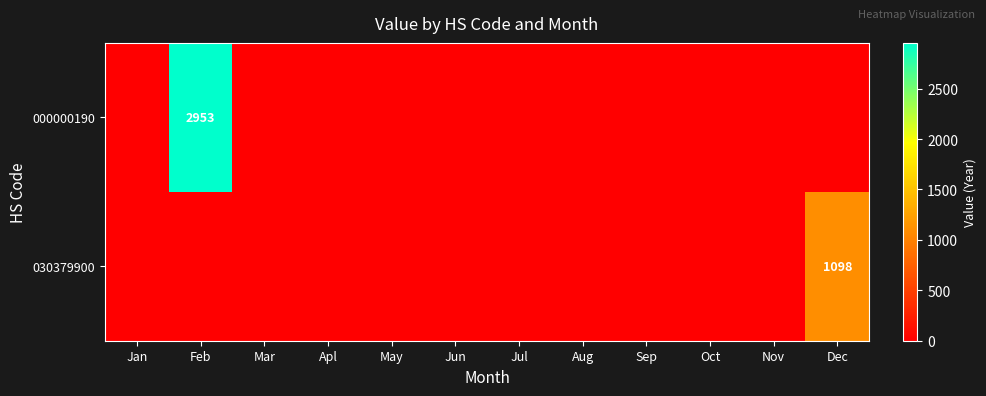

The 030379900 series shows 737 at Dec. True or false?

False